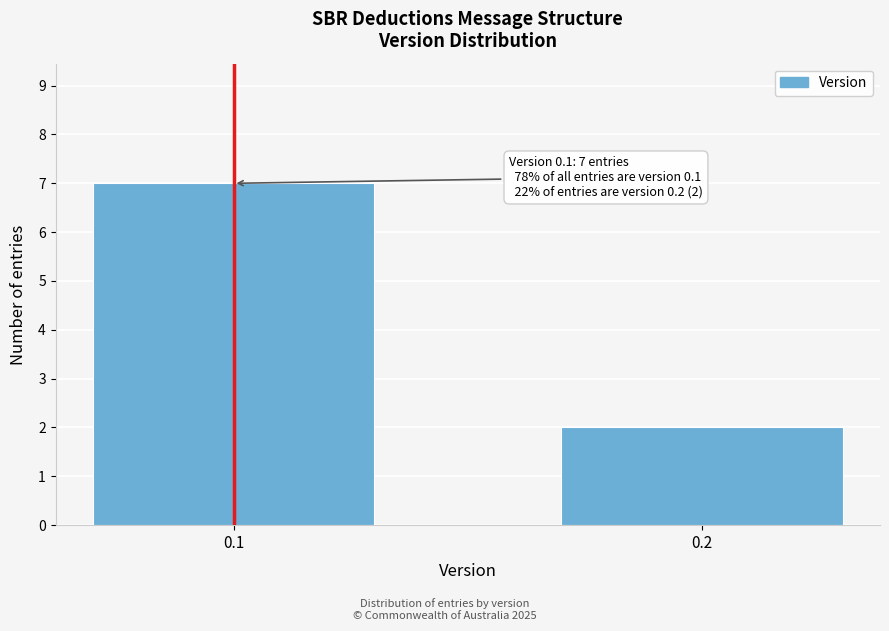

Reading left to right, extract all data points from this chart.

0.1=7	0.2=2